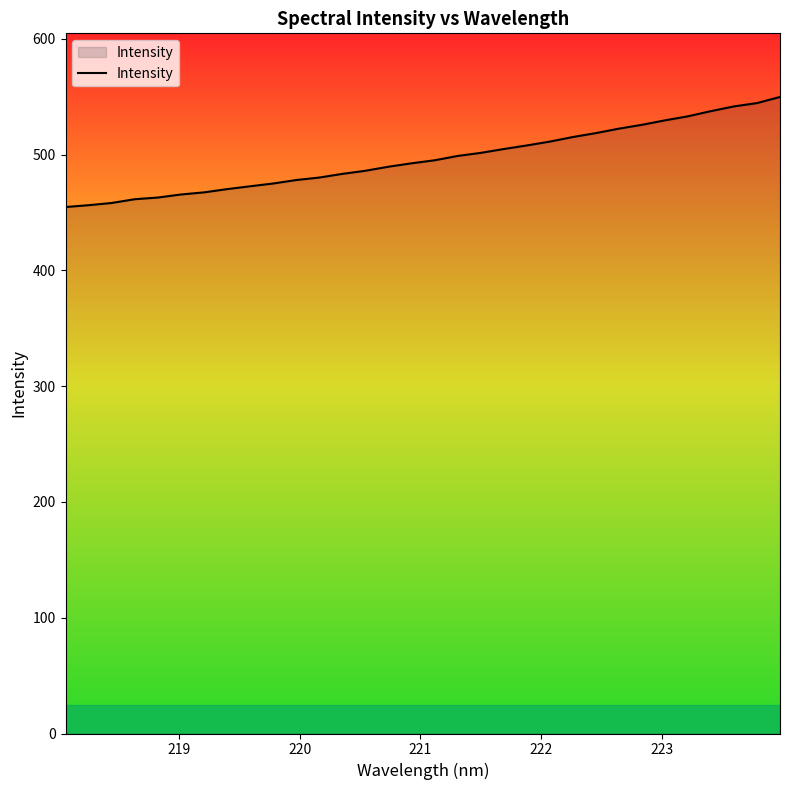

What is the difference between the maximum and minimum values?

95.0